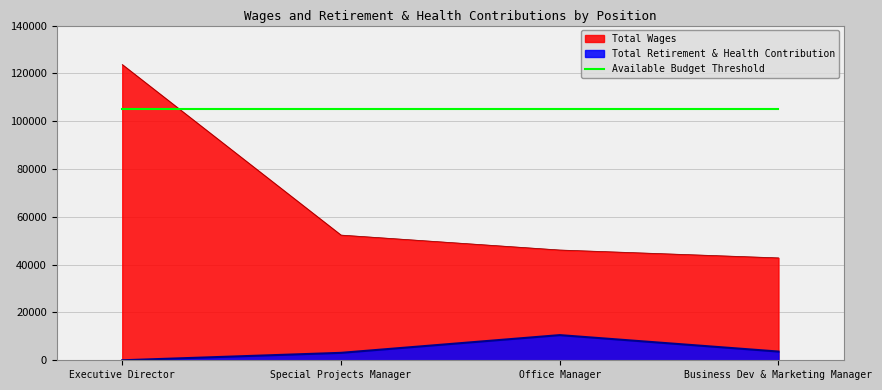

Where is the first local maximum for Total Retirement & Health Contribution?

Office Manager